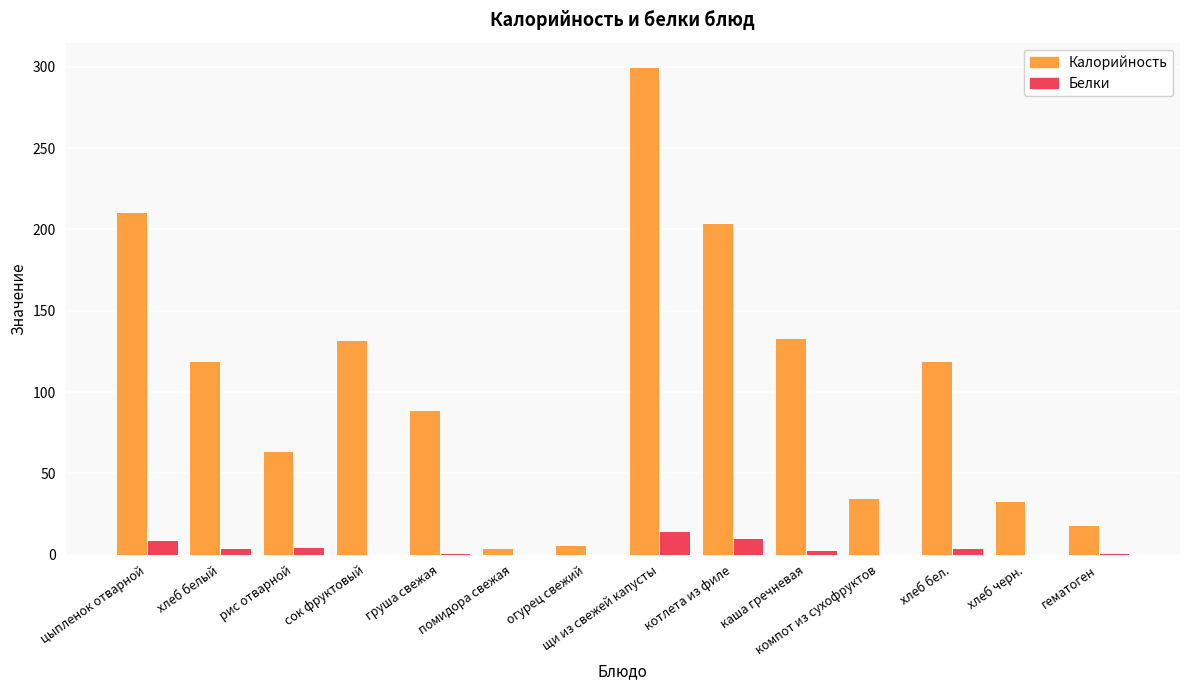

How many series are shown in this chart?

2